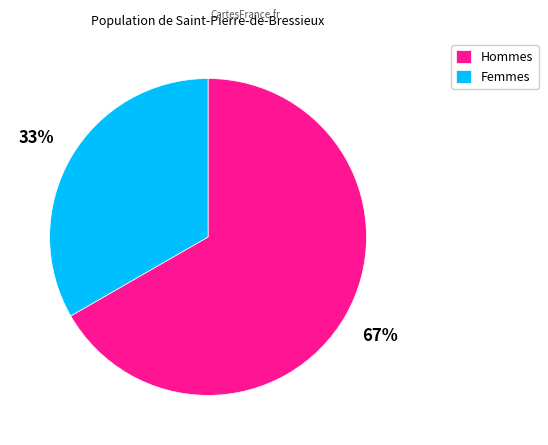

To the nearest percent, what is the combined percentage of Femmes and Hommes?

100%